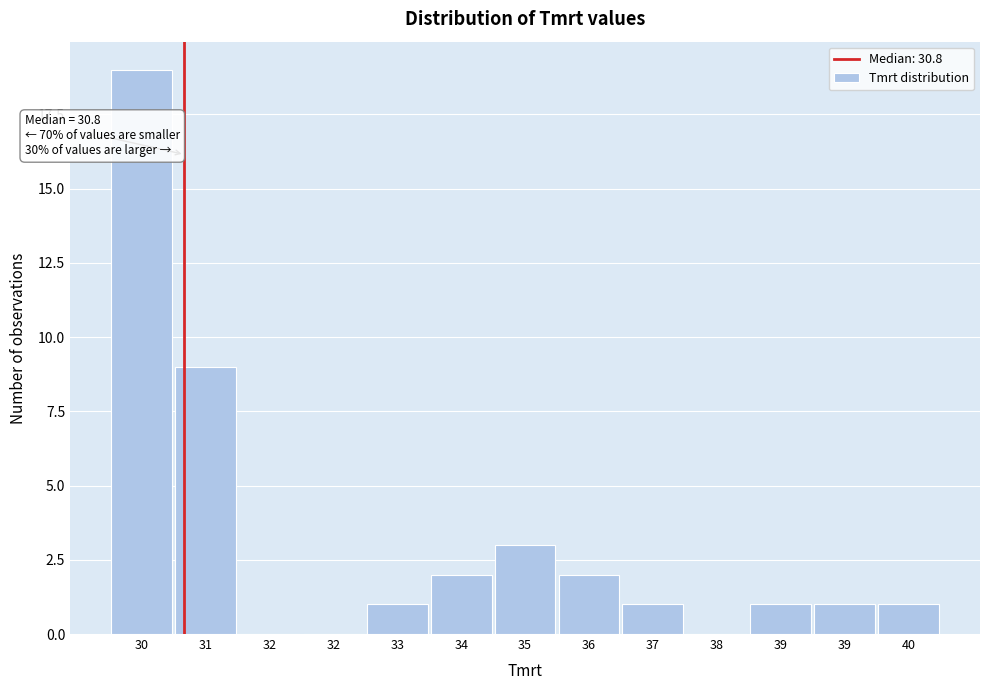

Count the number of data series in this chart.

1